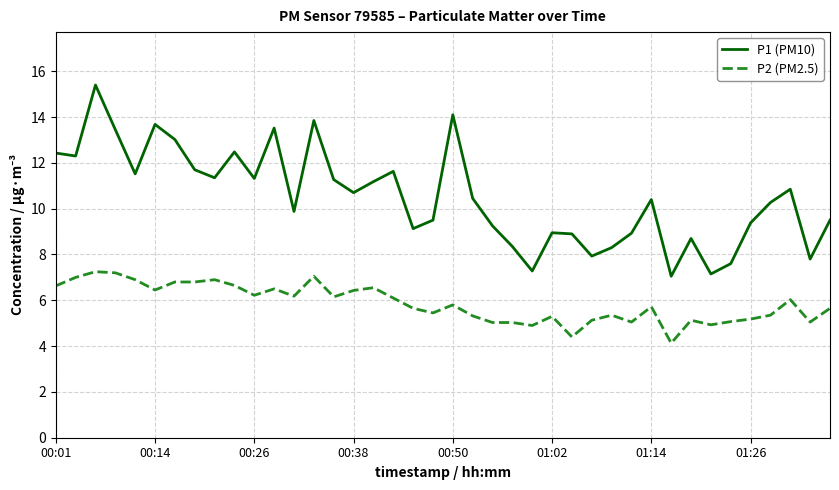

Which series has the largest total across all categories?

P1 (PM10)